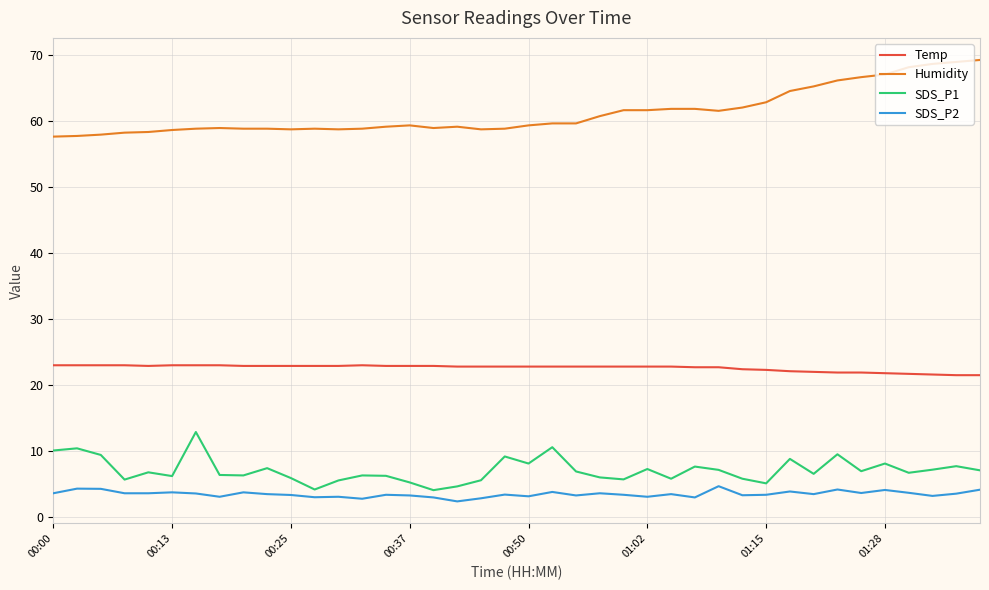

Which series has the largest total across all categories?

Humidity